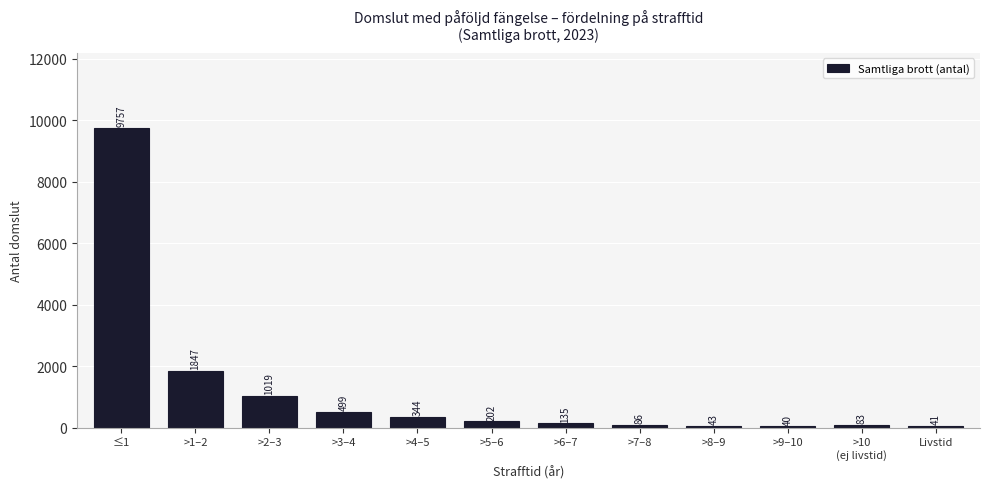

Reading left to right, transcribe all the data shown in this chart.

9757	1847	1019	499	344	202	135	86	43	40	83	41